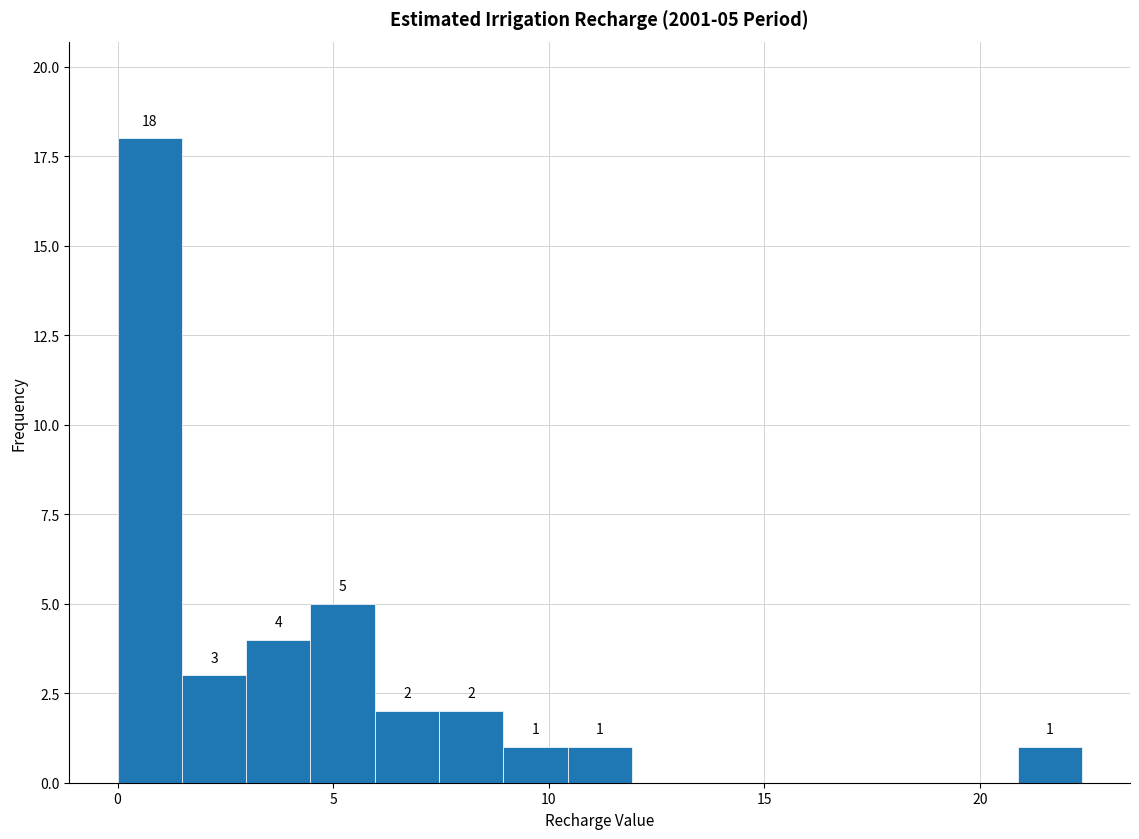

Read against the x-axis, roughly where is the centre of the tallest bar?

0.5